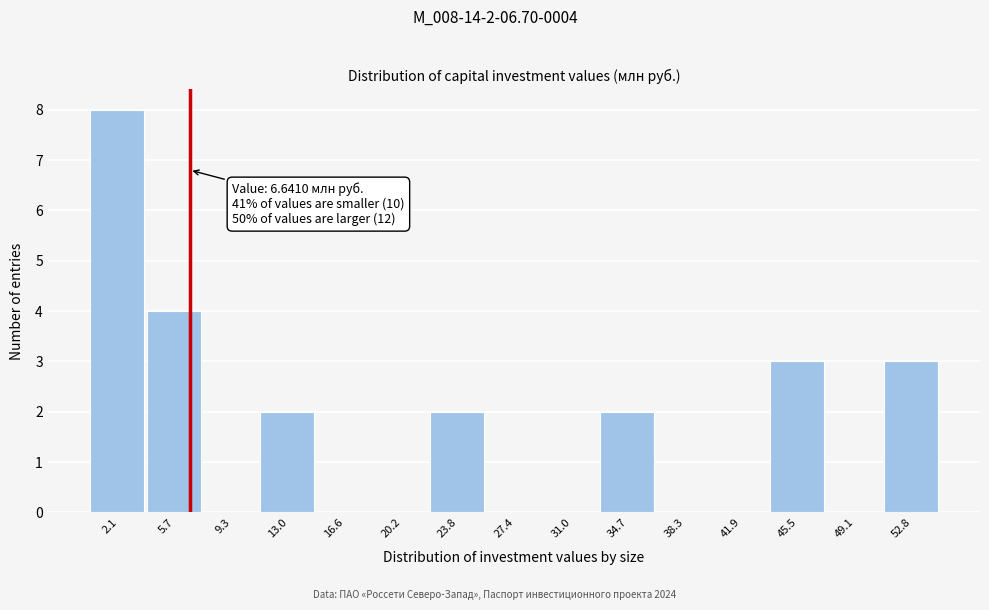

Over which range of the x-axis is the bar tallest?

0.5 to 4.0